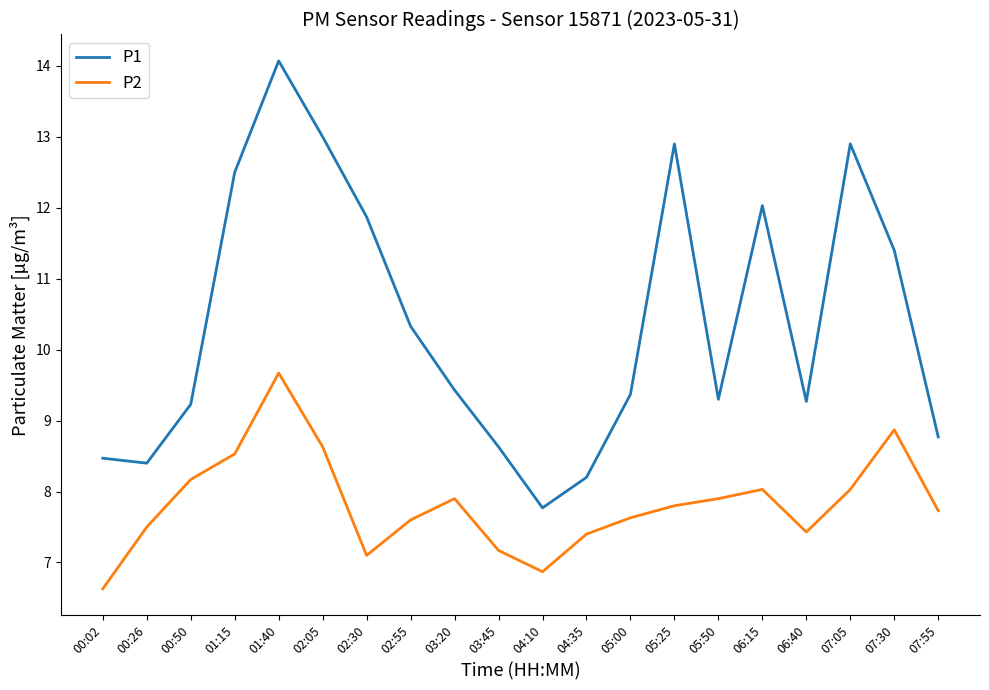

Where is the first local minimum for P2?

02:30